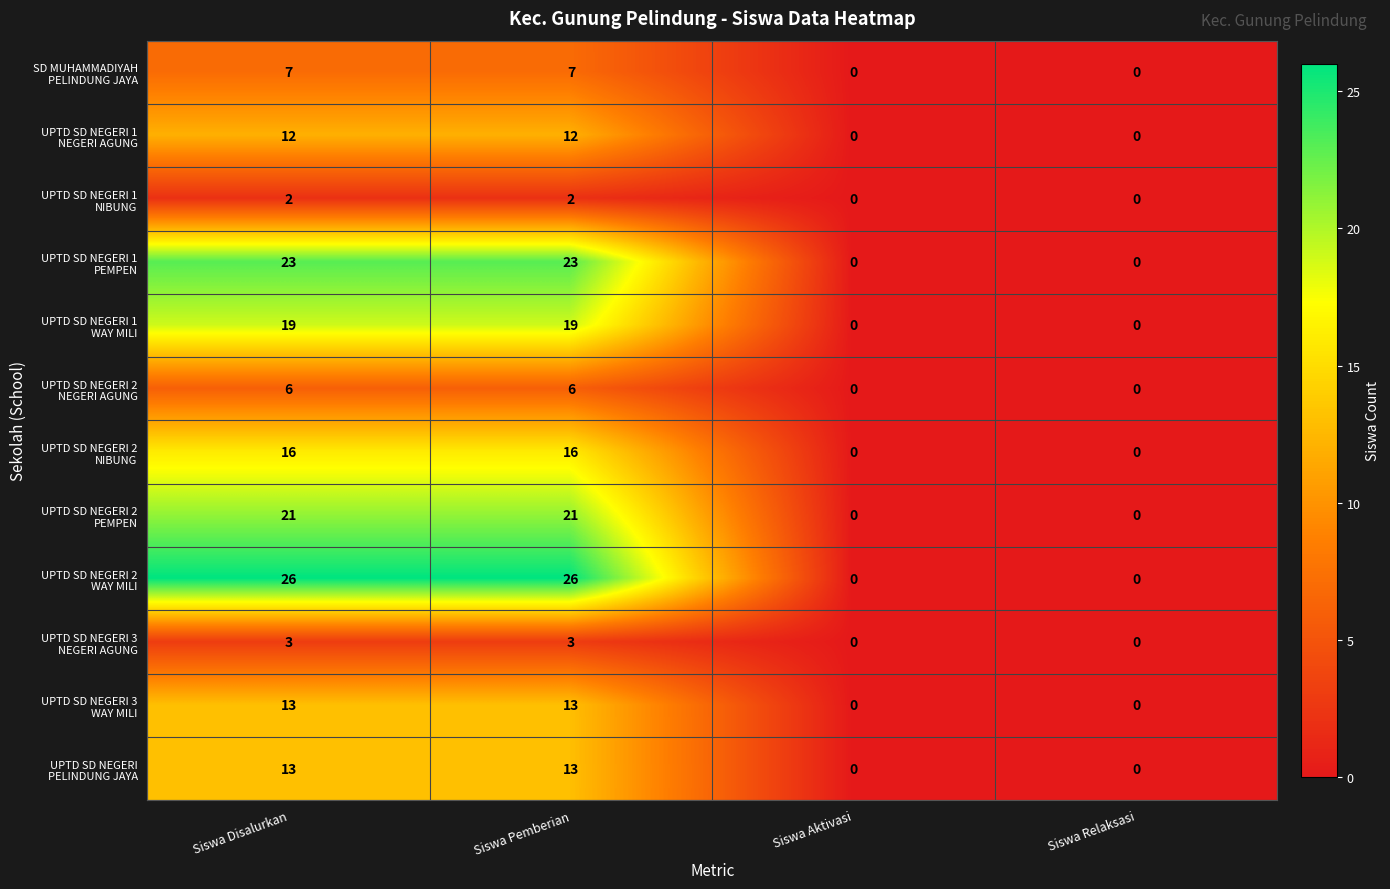

What is the spread (max minus min) of values at Siswa Disalurkan?

24